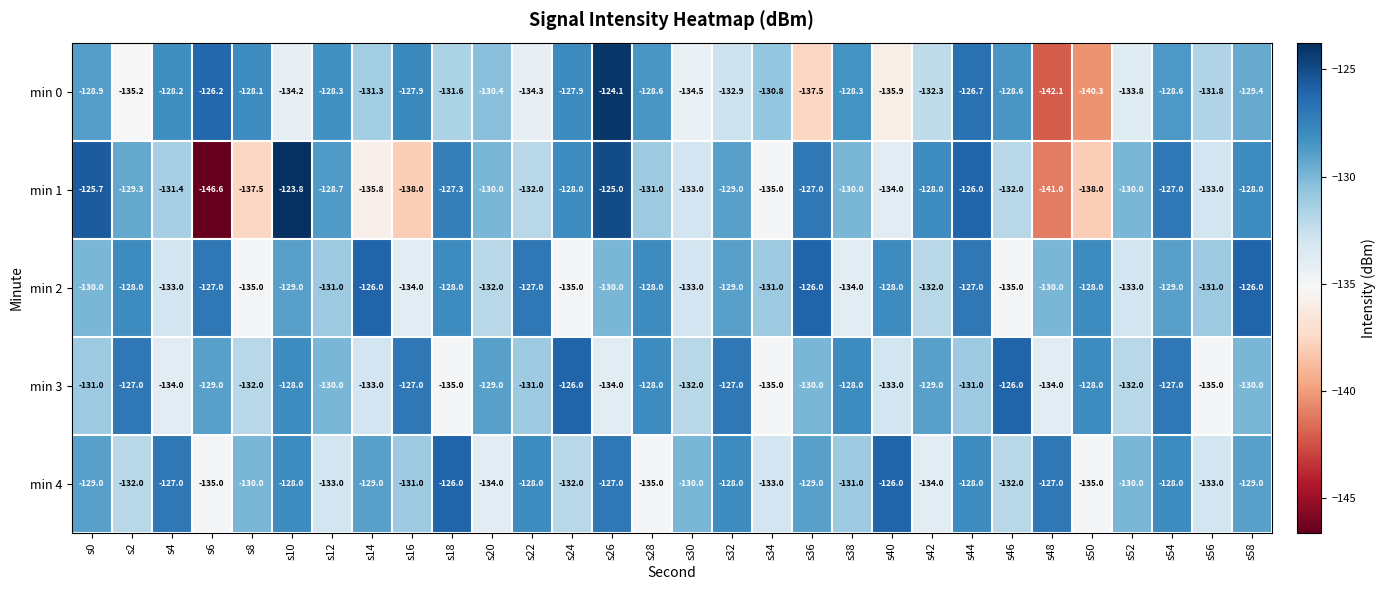

What is the difference between the min 3 values at s10 and s52?

4.0